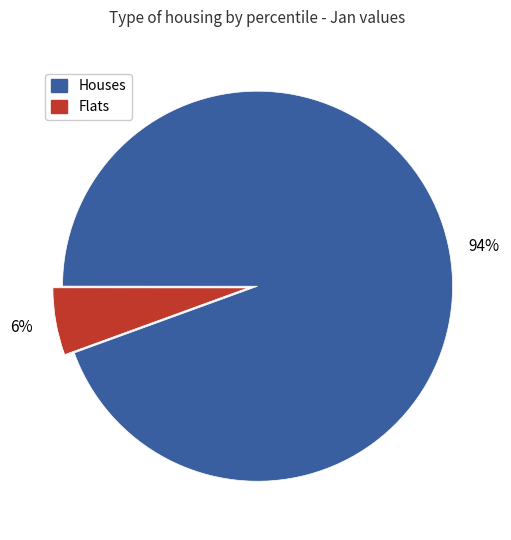

To the nearest percent, what is the average slice percentage?

50%